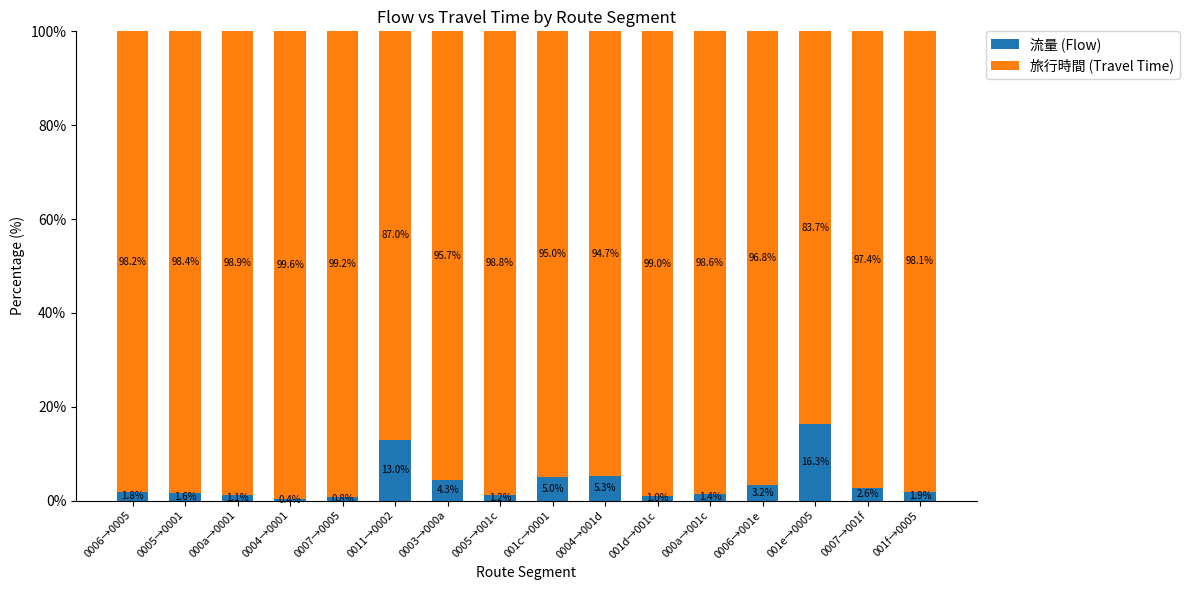

List the labels in order of 流量 (Flow) value, largest first.

001e→0005, 0011→0002, 0004→001d, 001c→0001, 0003→000a, 0006→001e, 0007→001f, 001f→0005, 0006→0005, 0005→0001, 000a→001c, 0005→001c, 000a→0001, 001d→001c, 0007→0005, 0004→0001